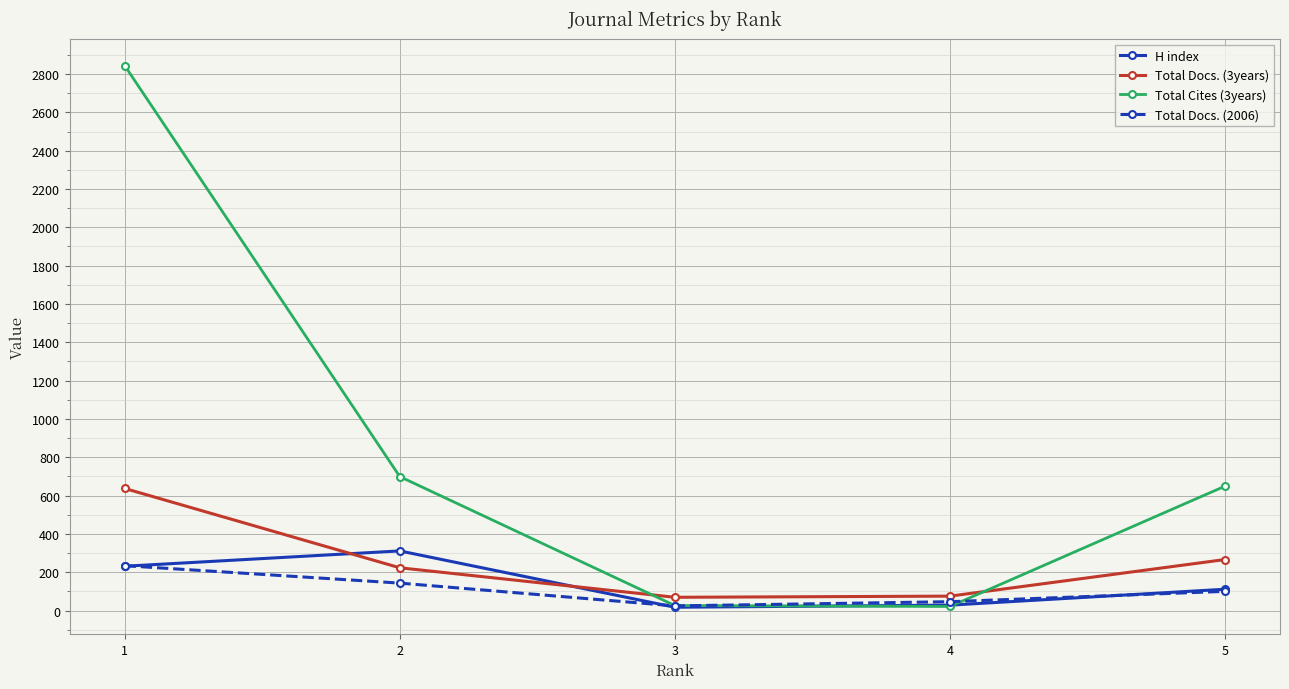

What is the value of the H index point at the 2nd from the left?

311